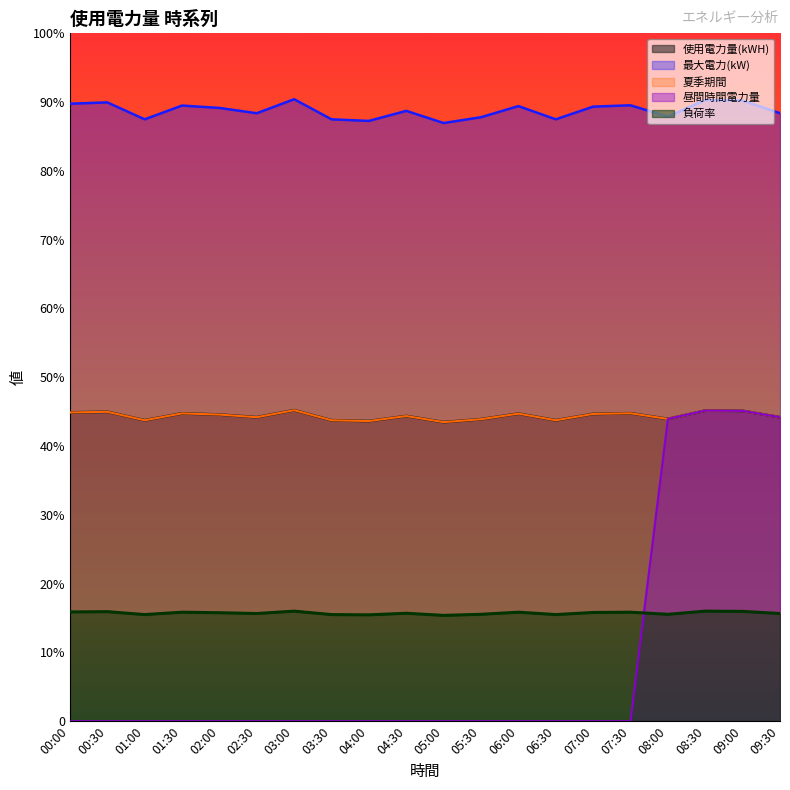

In 昼間時間電力量, how many points are higher than both neighbors (excluding endpoints)?

1